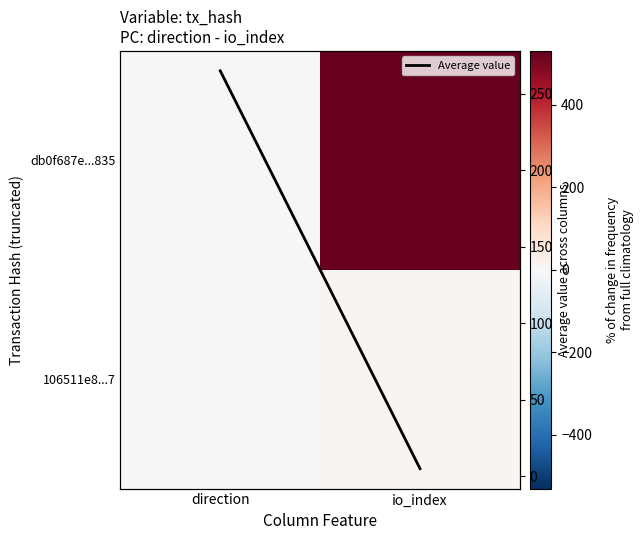

What is the maximum value for db0f687e...835?

531